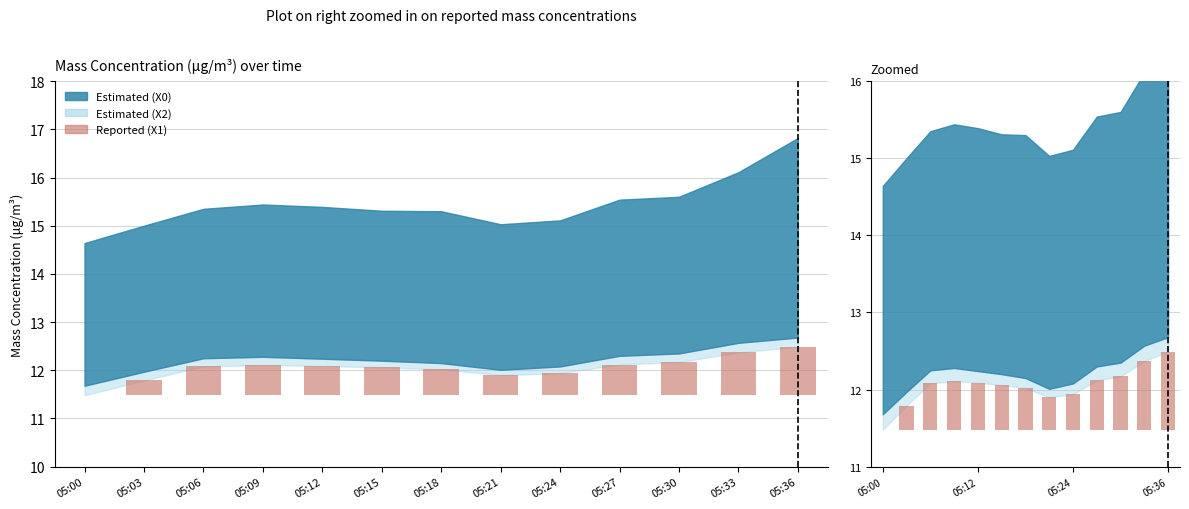

Between 05:12 and 05:15, which is larger?

05:12